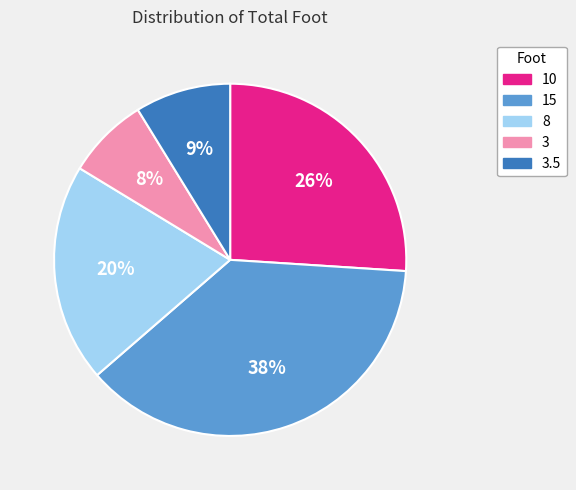

Approximately how many times larger is the value at 10 compared to 8?

1.3